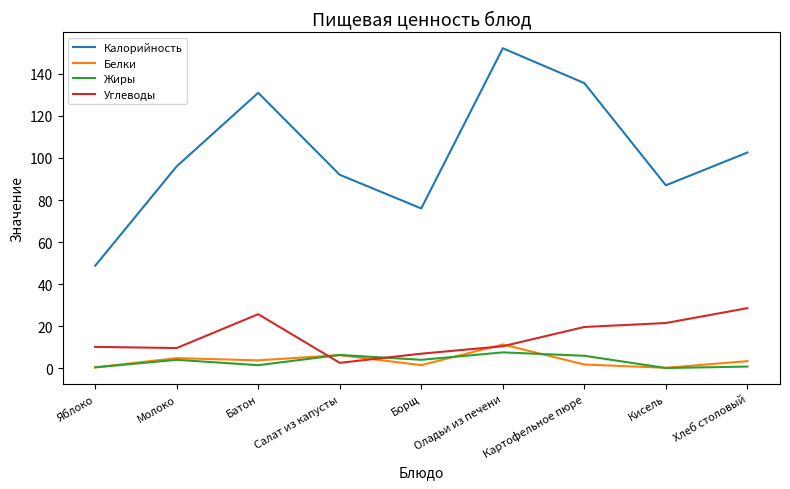

At which label does Калорийность reach its minimum?

Яблоко